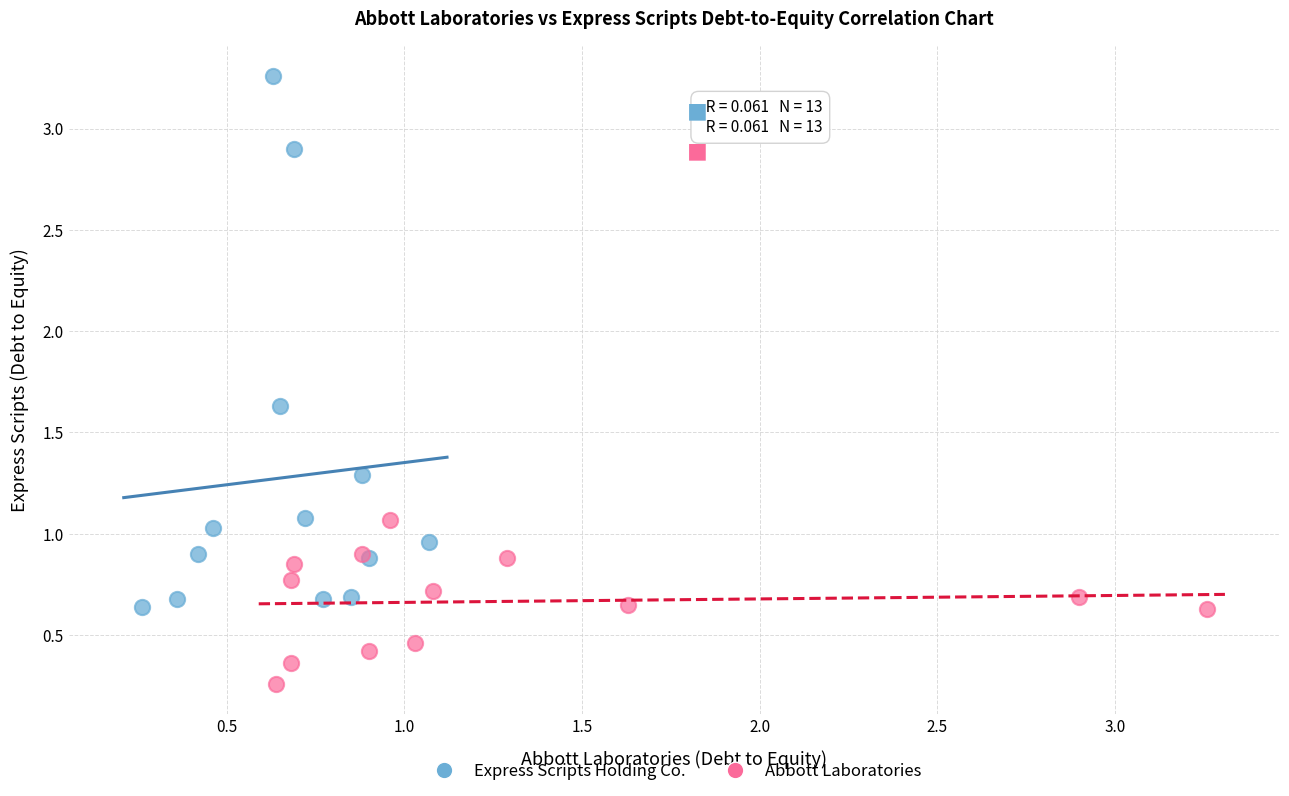

Which series reaches the maximum Y coordinate?

Express Scripts Holding Co.